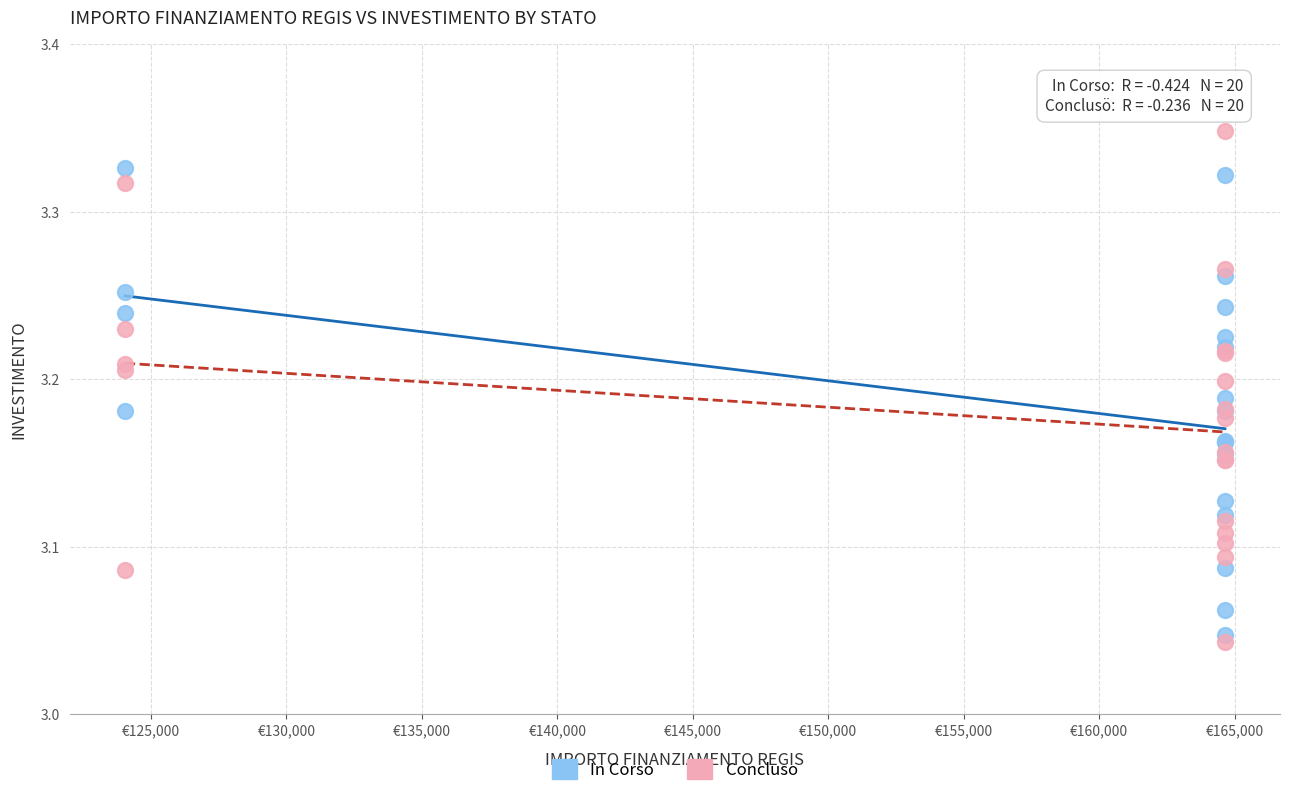

Which series reaches the minimum Y coordinate?

Concluso